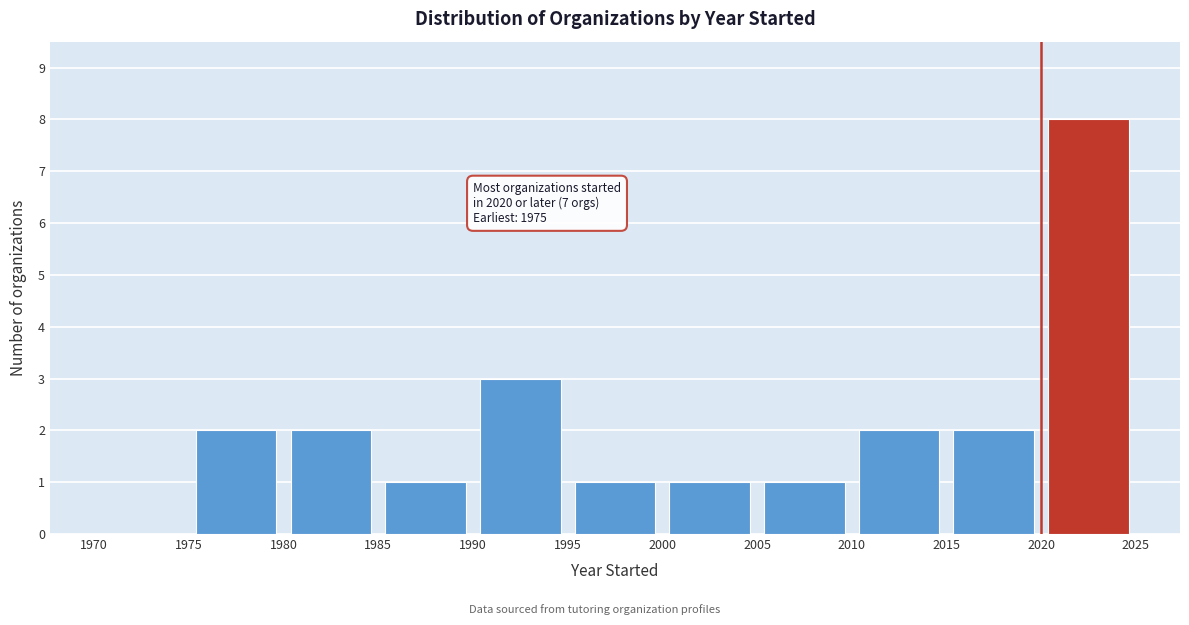

Over which range of the x-axis is the bar tallest?

2020 to 2025